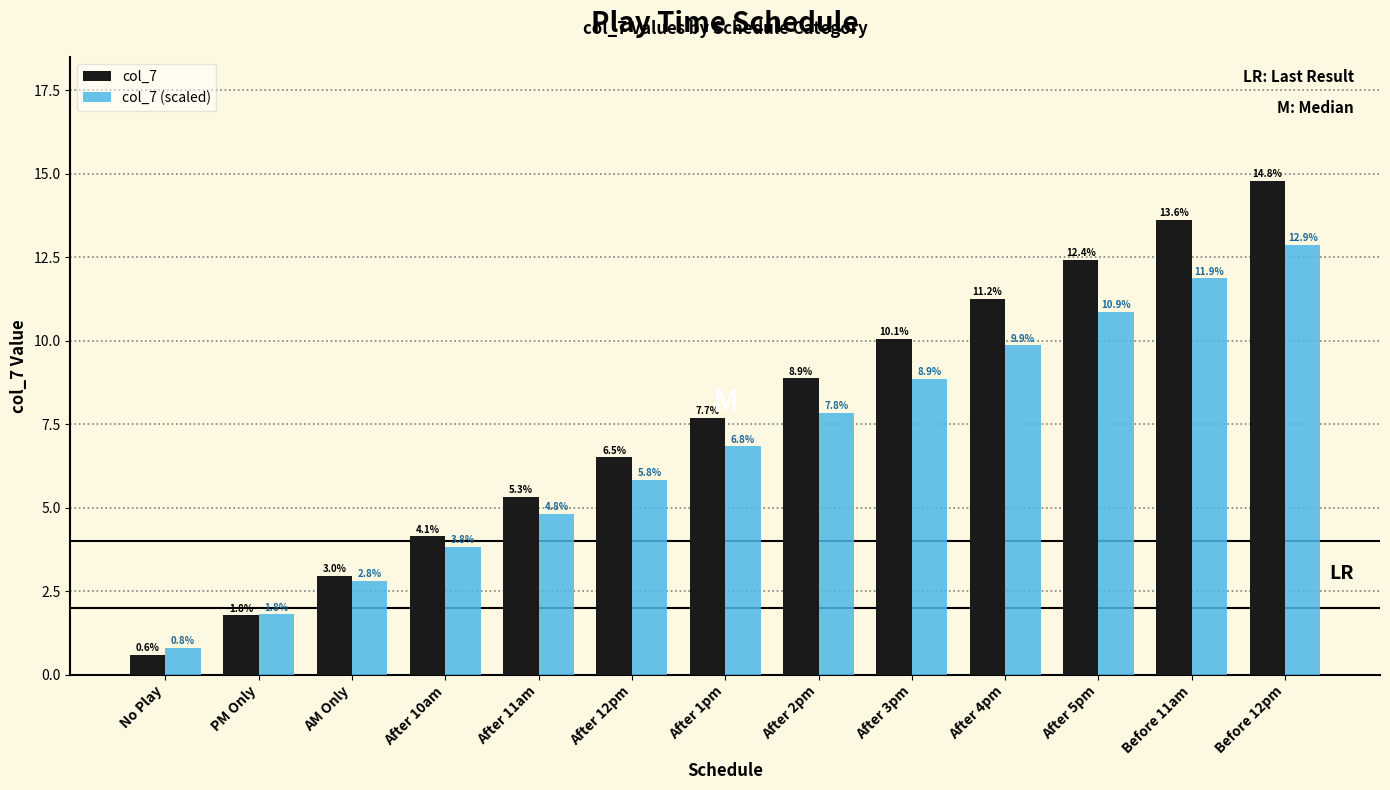

At how many categories does at least one series exceed 8?

6